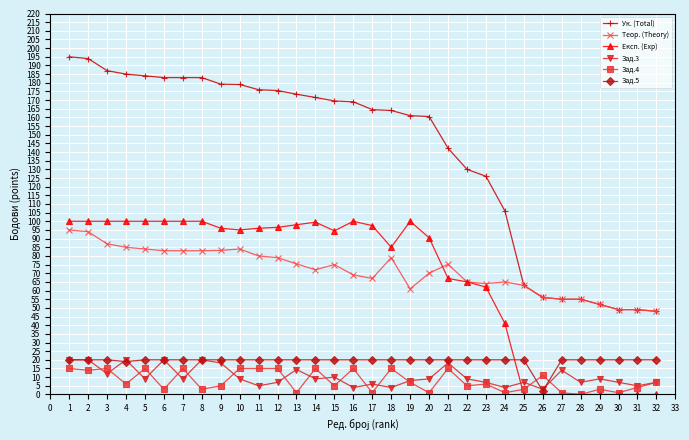

What is the highest value of the Зад.4 series?

15.0